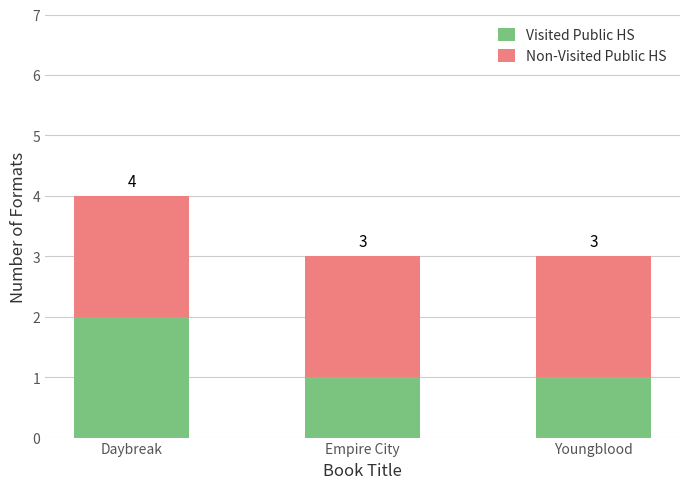

What are all the series names shown in the legend?

Visited Public HS, Non-Visited Public HS